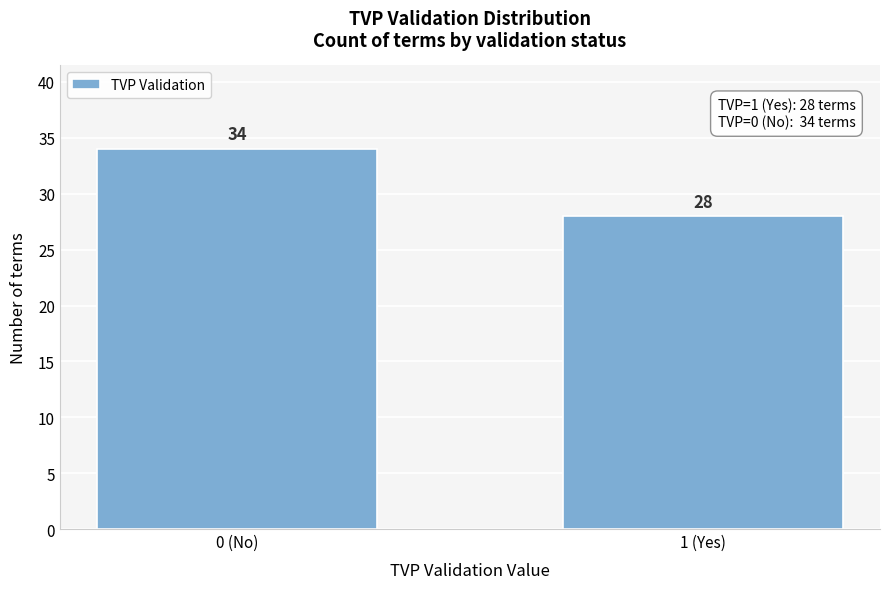

Reading left to right, what are all the values shown in this chart?

34	28